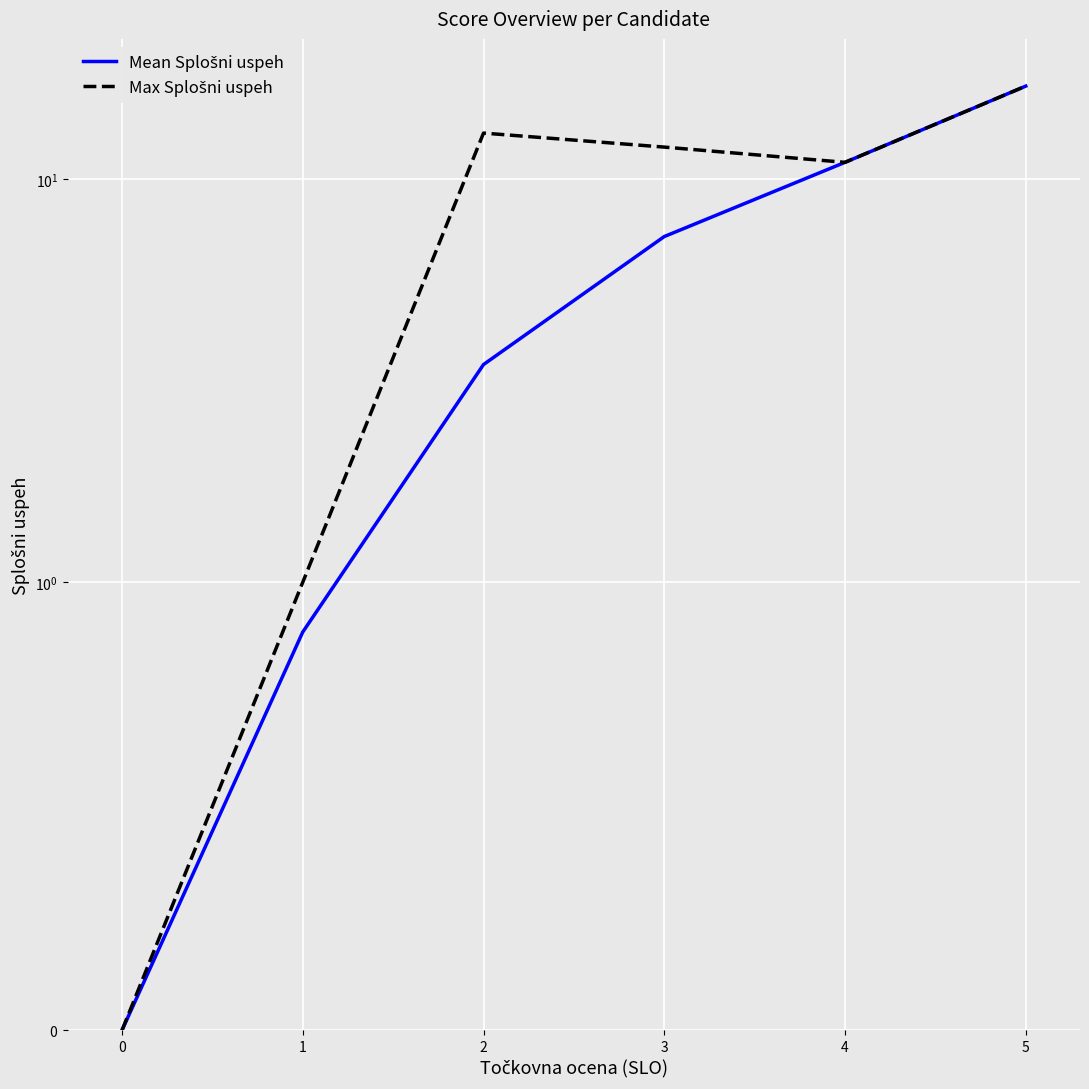

What is the value of the Mean Splošni uspeh point at the 3rd from the left?

3.5